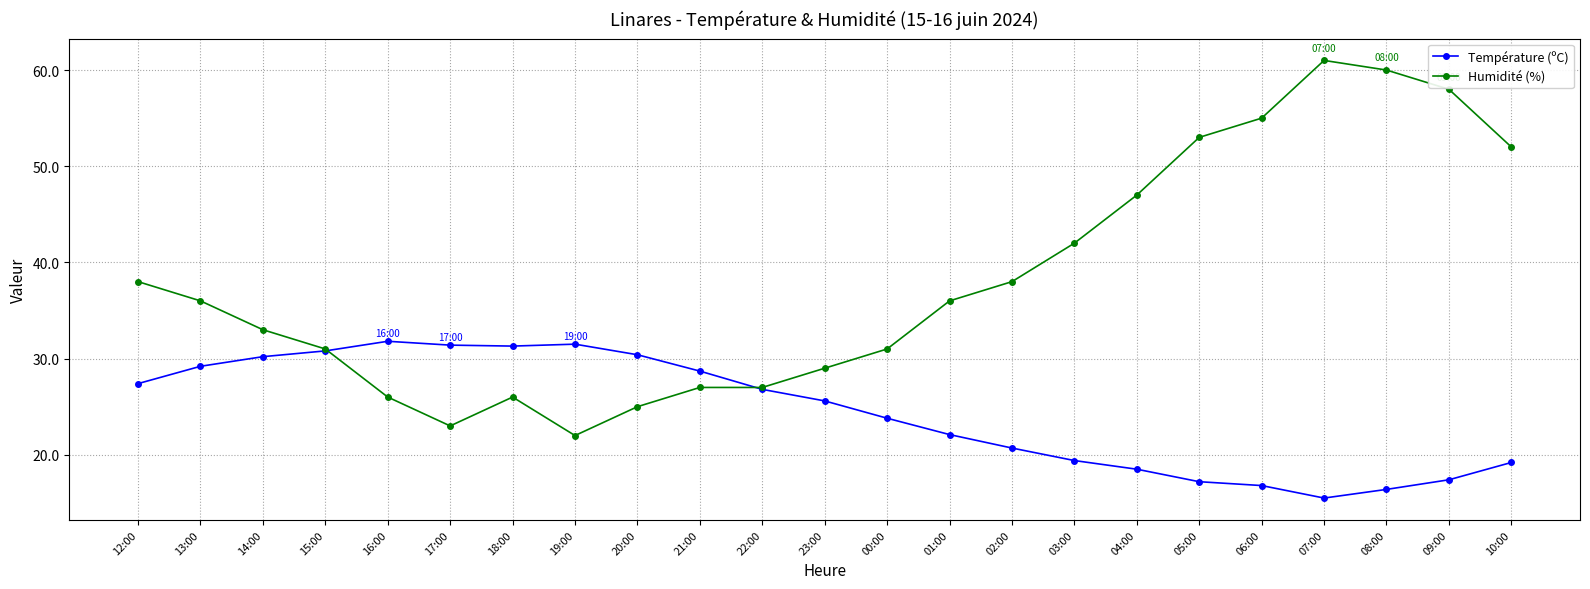

Which series has the largest total across all categories?

Humidité (%)